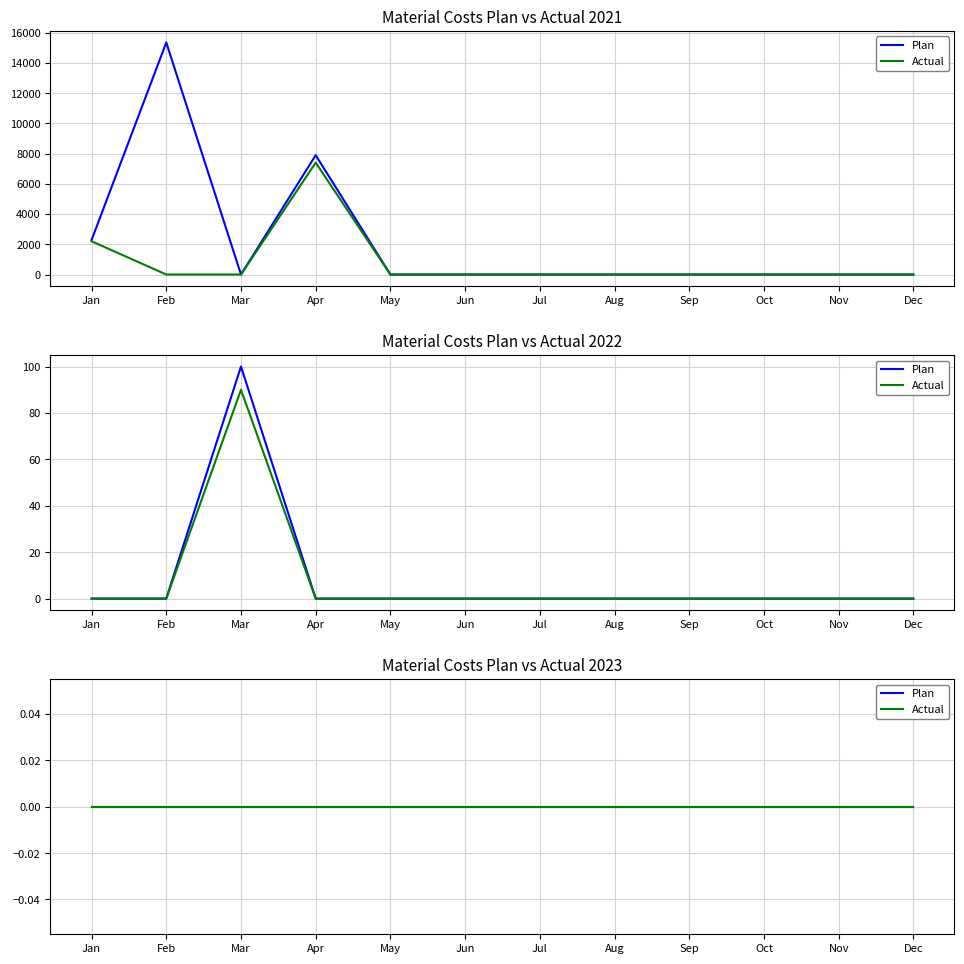

True or false: Actual 2021 has a value of -3721 at Feb.

False